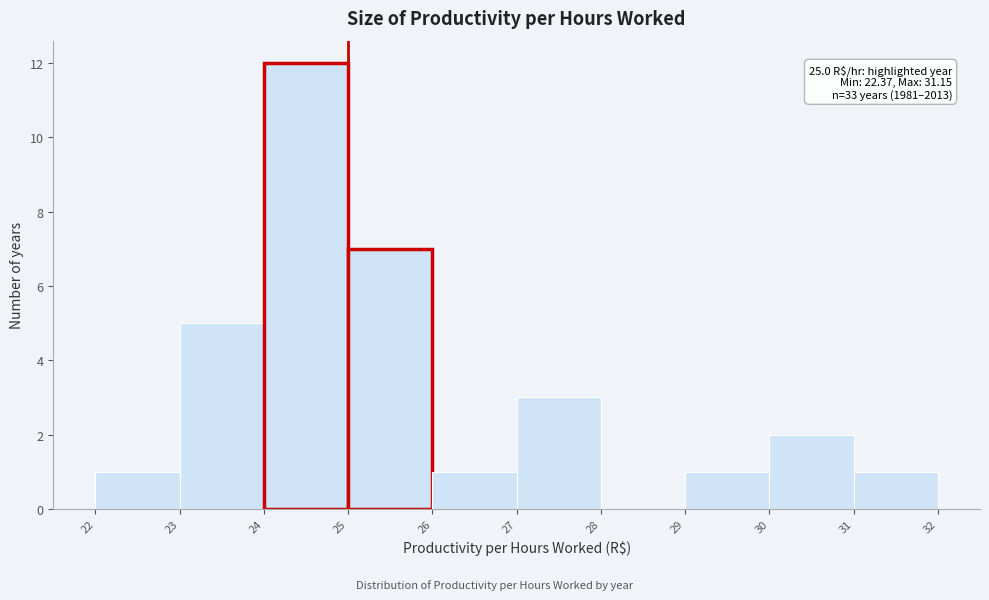

Over which range of the x-axis is the bar tallest?

24 to 25